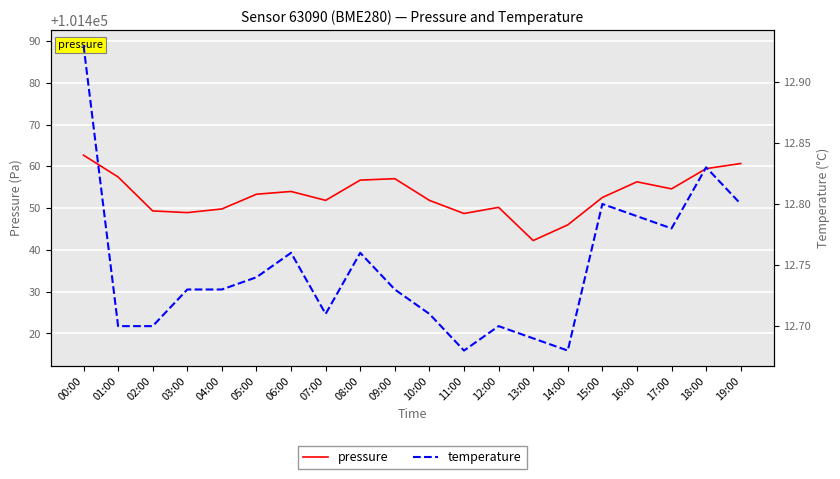

List the labels in order of pressure value, smallest first.

13:00, 14:00, 11:00, 03:00, 02:00, 04:00, 12:00, 07:00, 10:00, 15:00, 05:00, 06:00, 17:00, 16:00, 08:00, 09:00, 01:00, 18:00, 19:00, 00:00